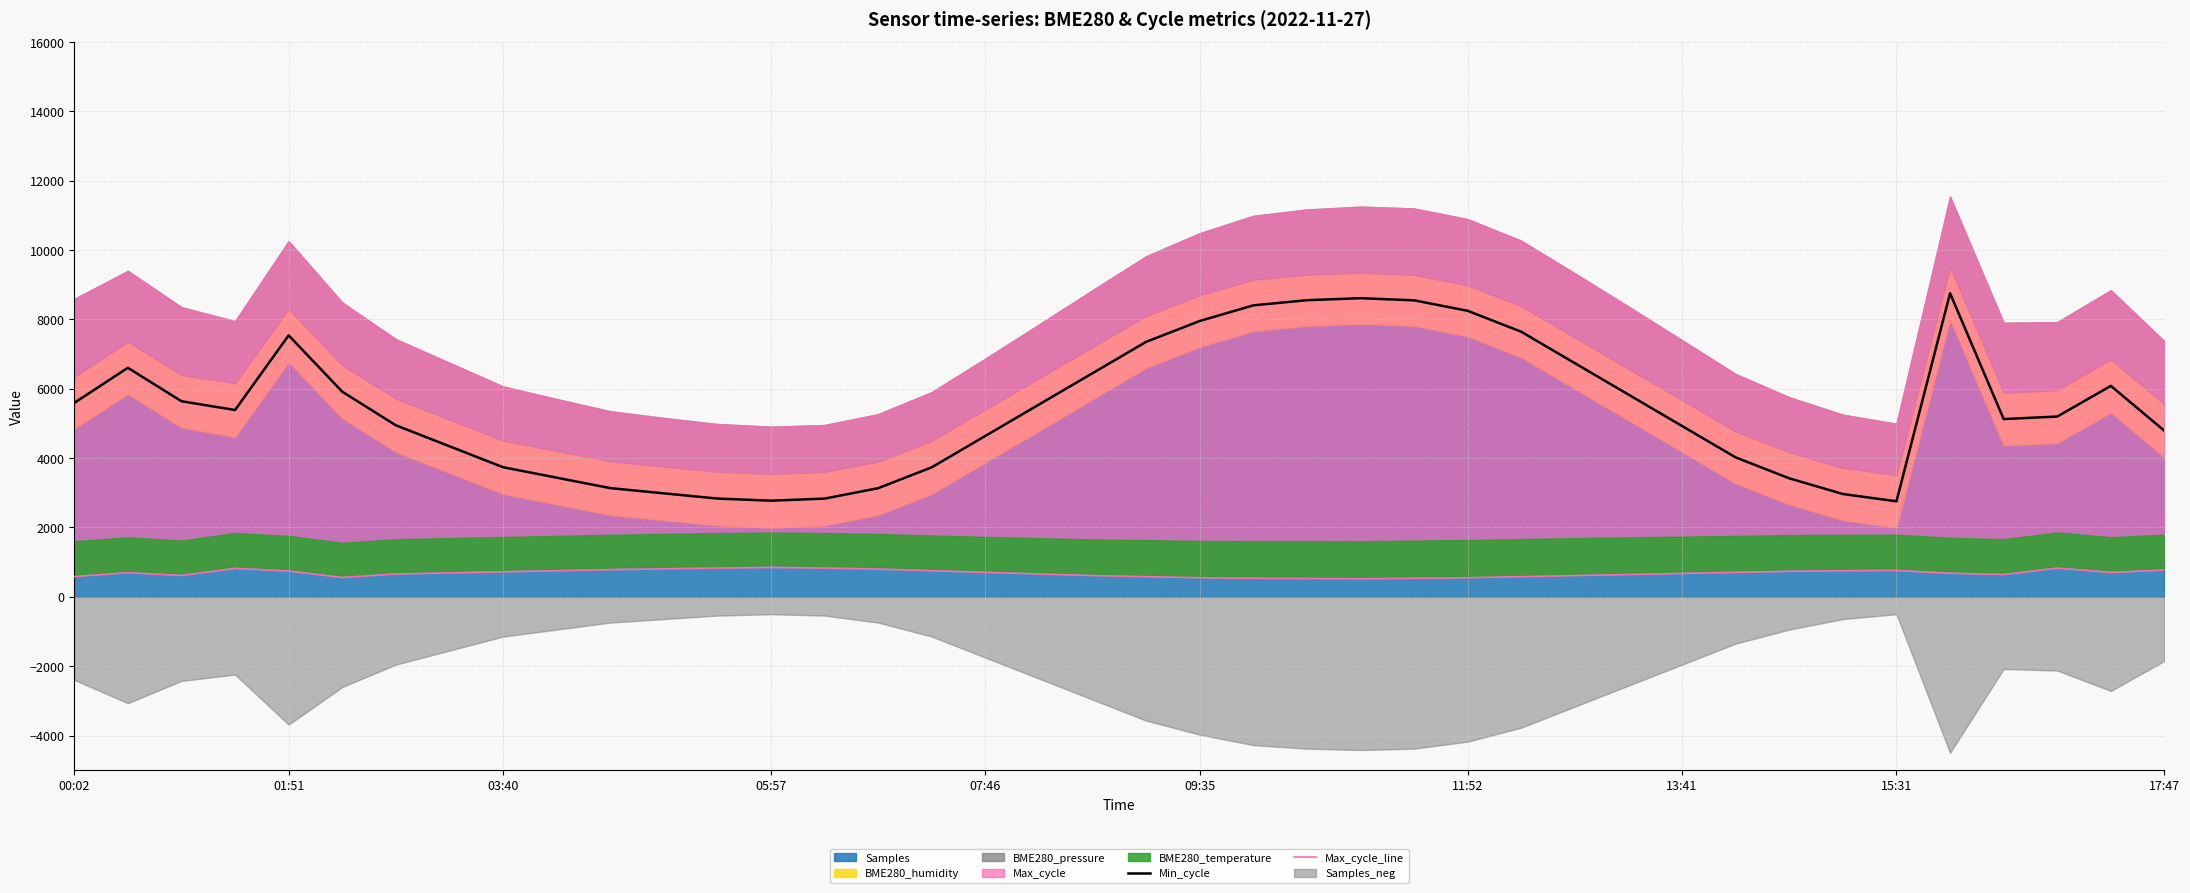

What is the average value of the Min_cycle series?

5429.6